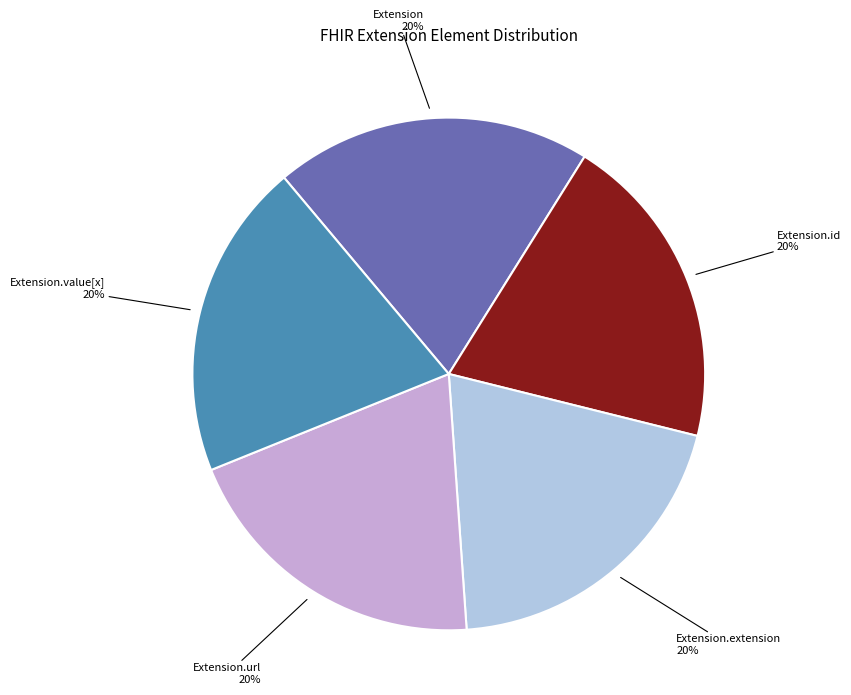

Is there a majority slice in this chart?

No